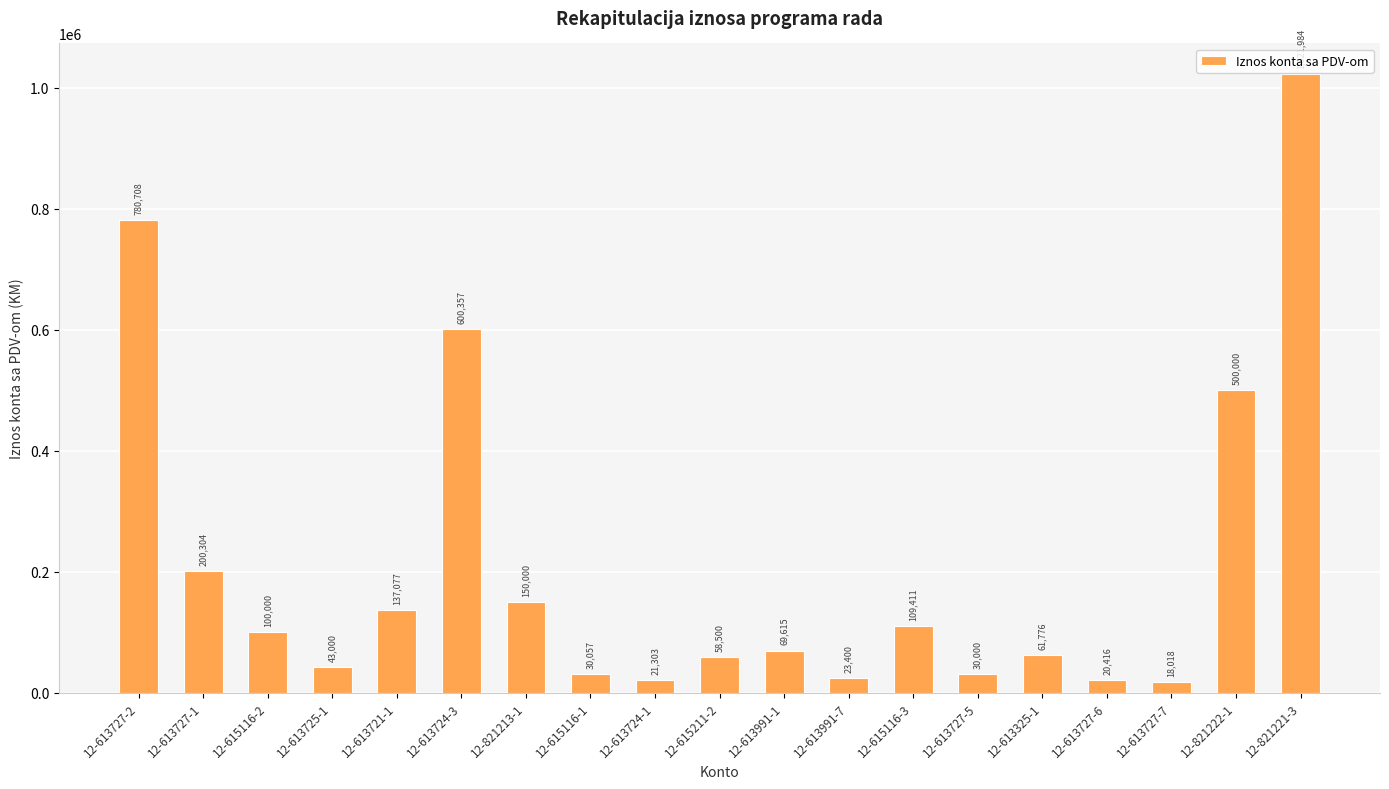

List the labels in order of value, largest first.

12-821221-3, 12-613727-2, 12-613724-3, 12-821222-1, 12-613727-1, 12-821213-1, 12-613721-1, 12-615116-3, 12-615116-2, 12-613991-1, 12-613325-1, 12-615211-2, 12-613725-1, 12-615116-1, 12-613727-5, 12-613991-7, 12-613724-1, 12-613727-6, 12-613727-7